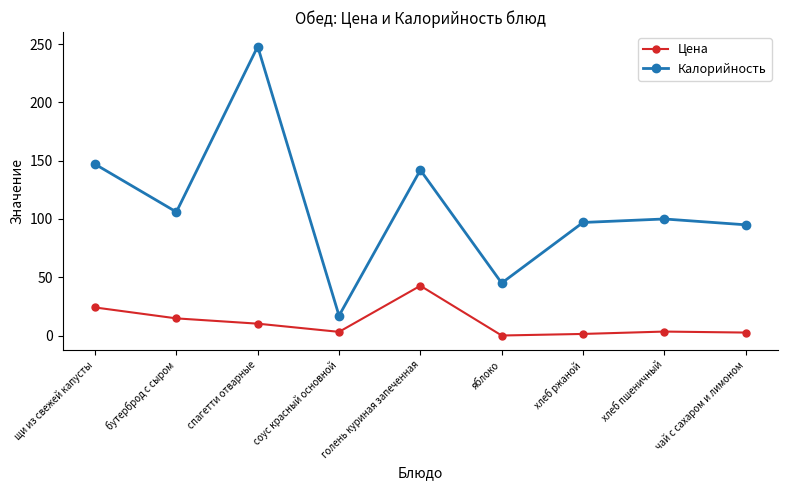

What is the difference between the maximum and second lowest values in the Калорийность series?

203.0